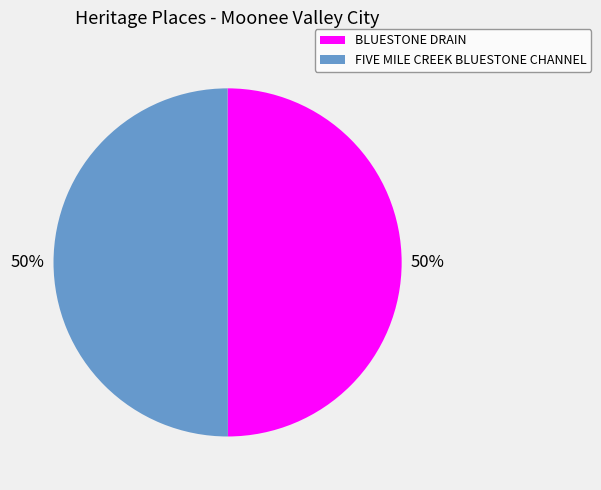

Combined, do FIVE MILE CREEK BLUESTONE CHANNEL and BLUESTONE DRAIN account for over 50%?

Yes